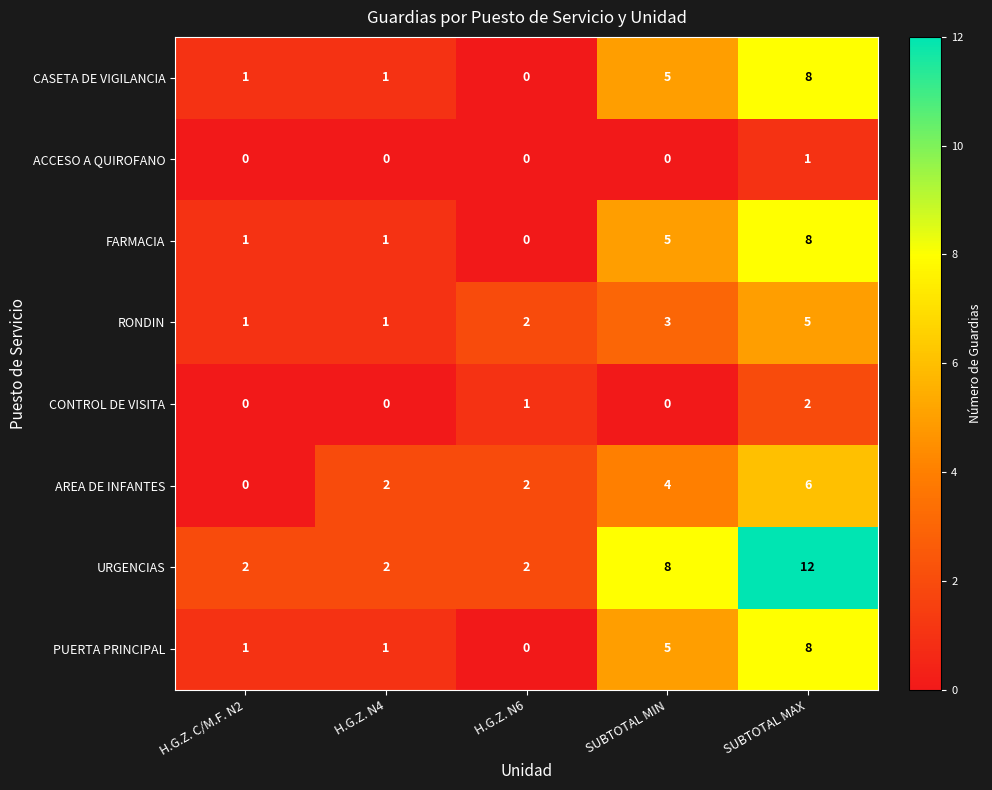

What is the total value across all series at H.G.Z. N6?

7